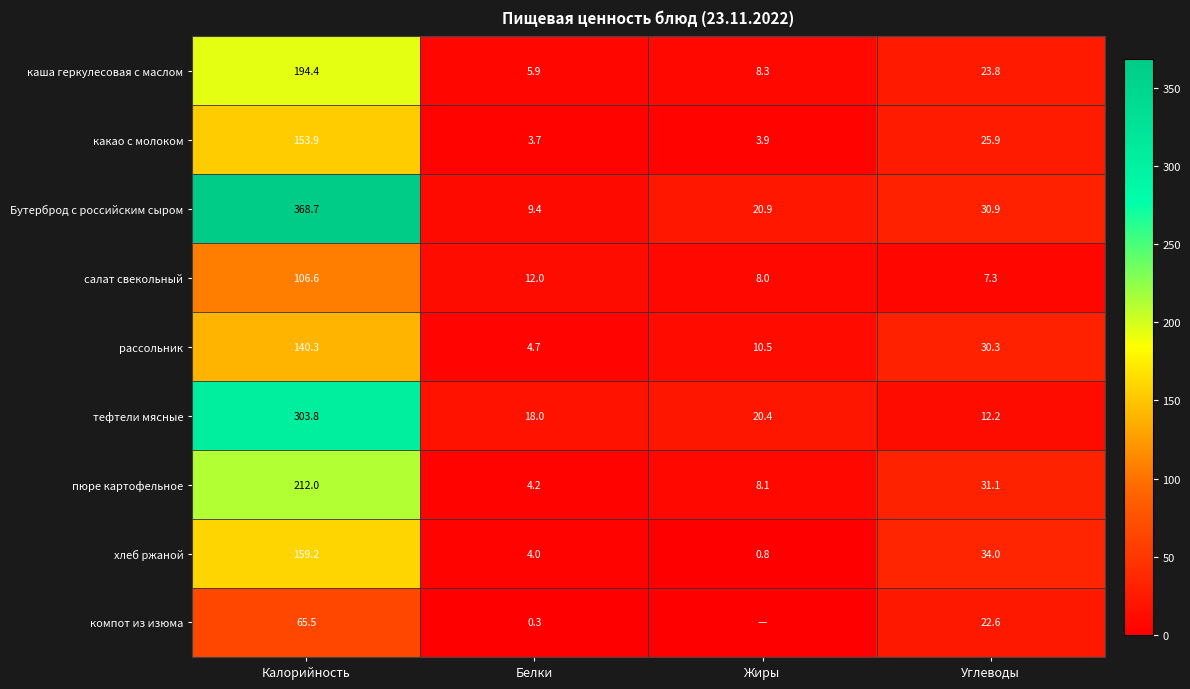

How many categories are shown in the chart?

4